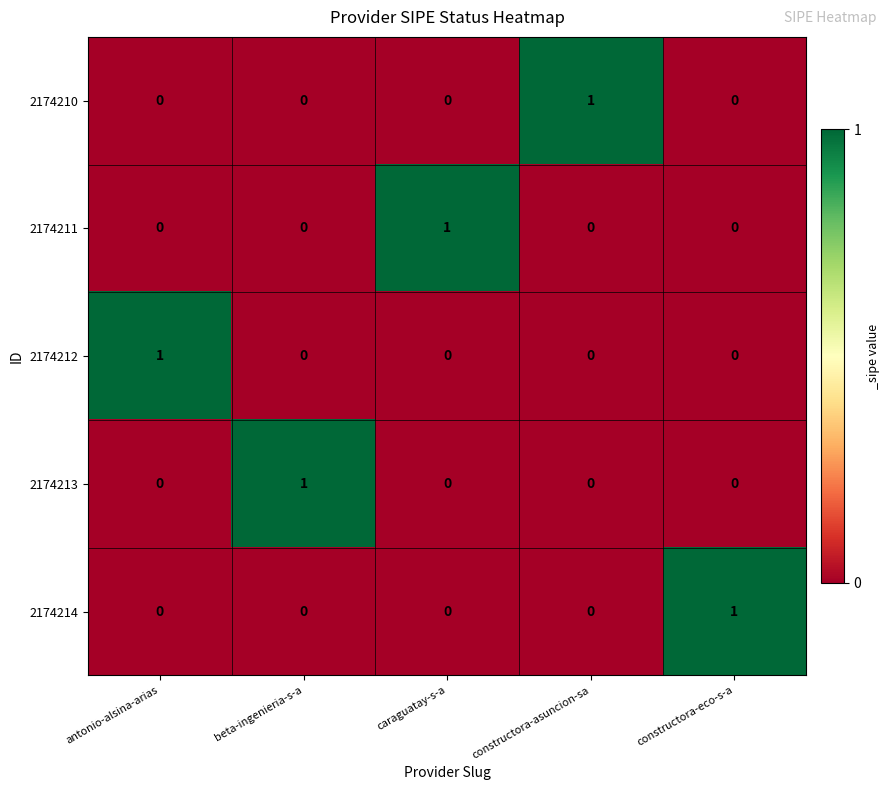

Is the value of 2174212 at beta-ingenieria-s-a greater than the value of 2174210 at constructora-asuncion-sa?

No